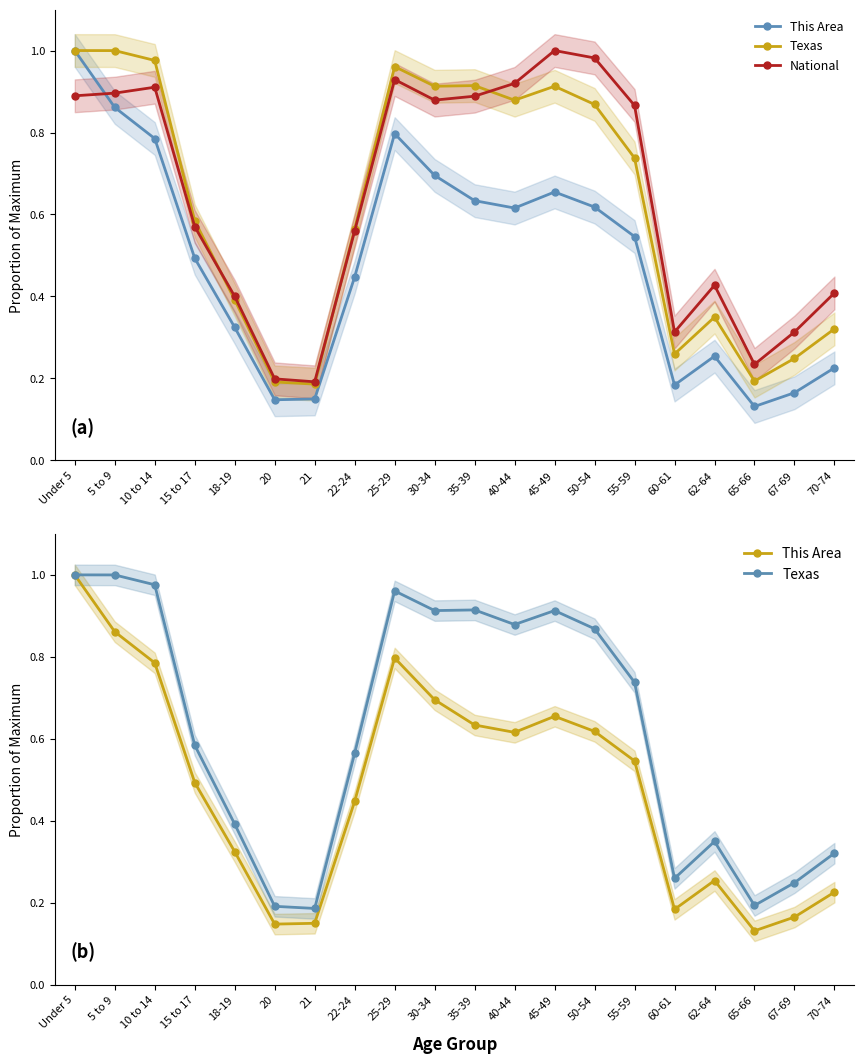

At 62-64, list the series in order from largest to smallest.

National, Texas, This Area